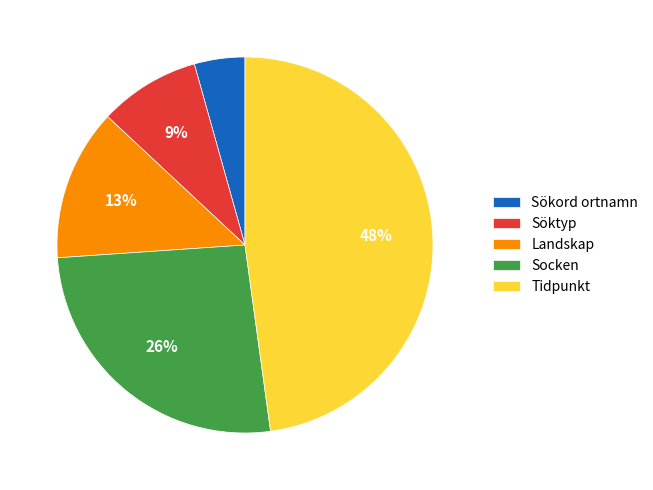

Is the sum of Sökord ortnamn and Söktyp greater than half?

No